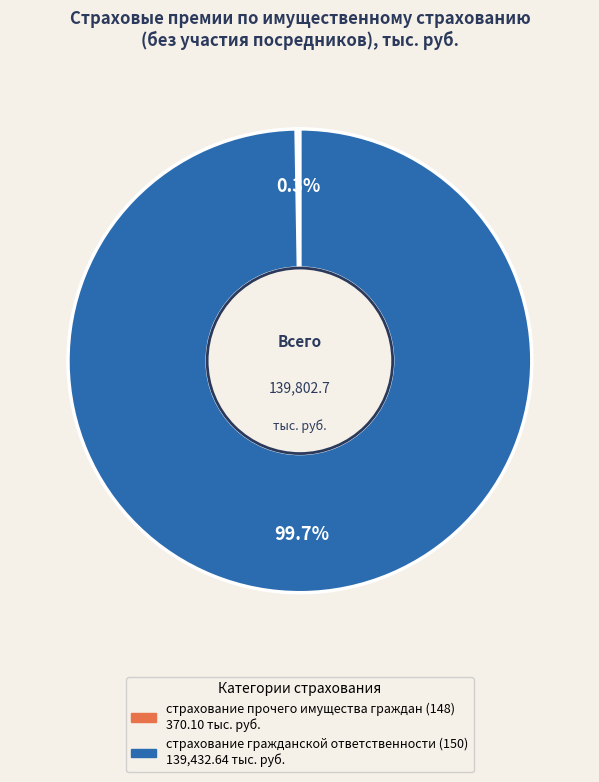

To the nearest percent, what percentage of the pie is страхование гражданской ответственности (150)?

100%